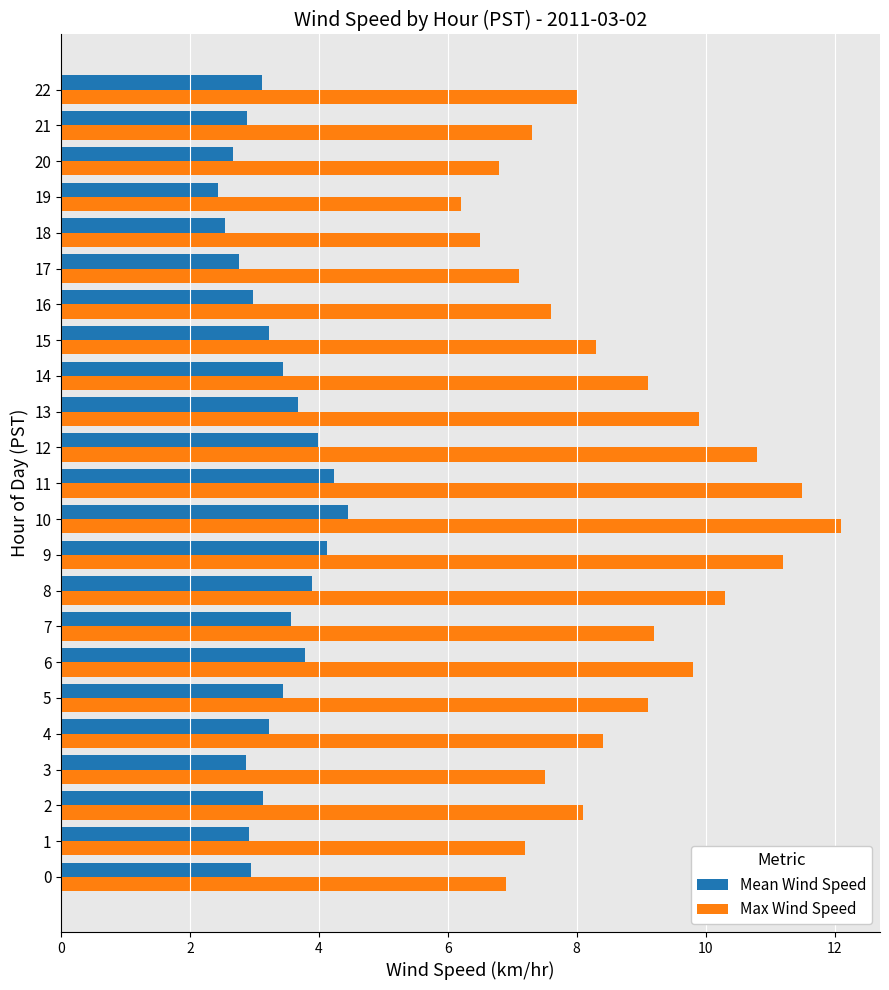

Which series has the largest total across all categories?

Max Wind Speed